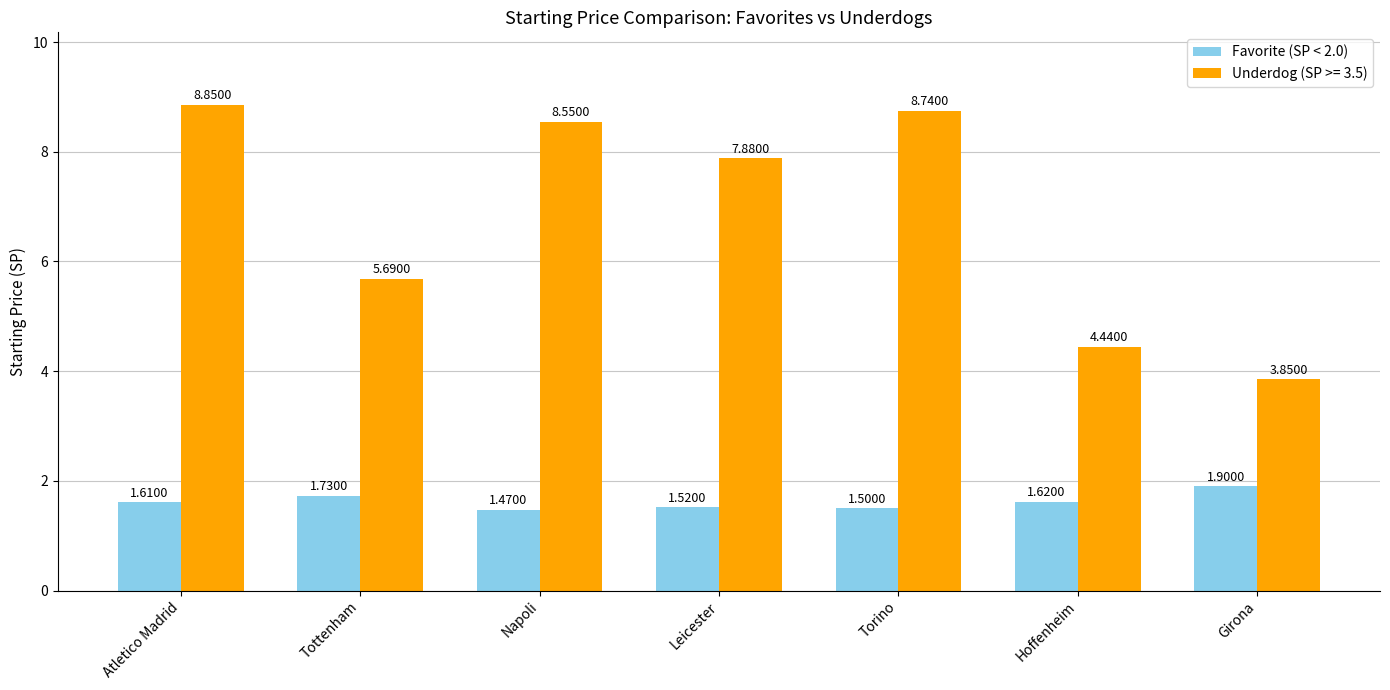

Which category has the lowest value across all series?

Napoli